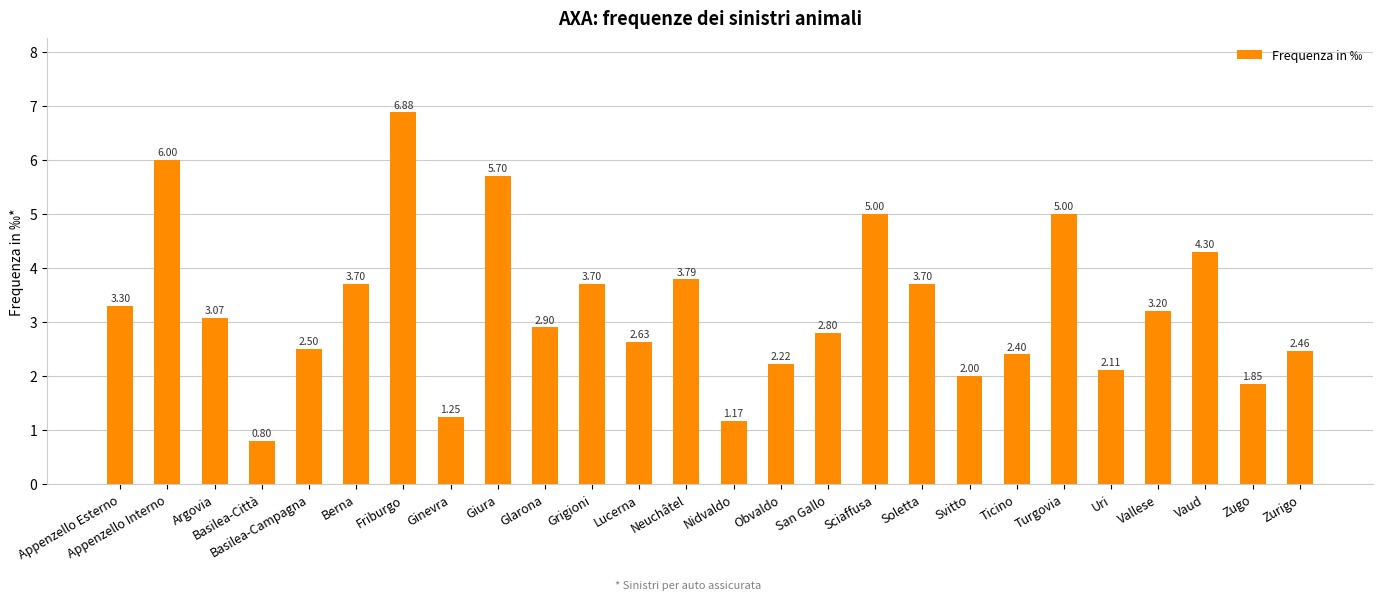

Is it true that the value at Nidvaldo is 0.5?

False